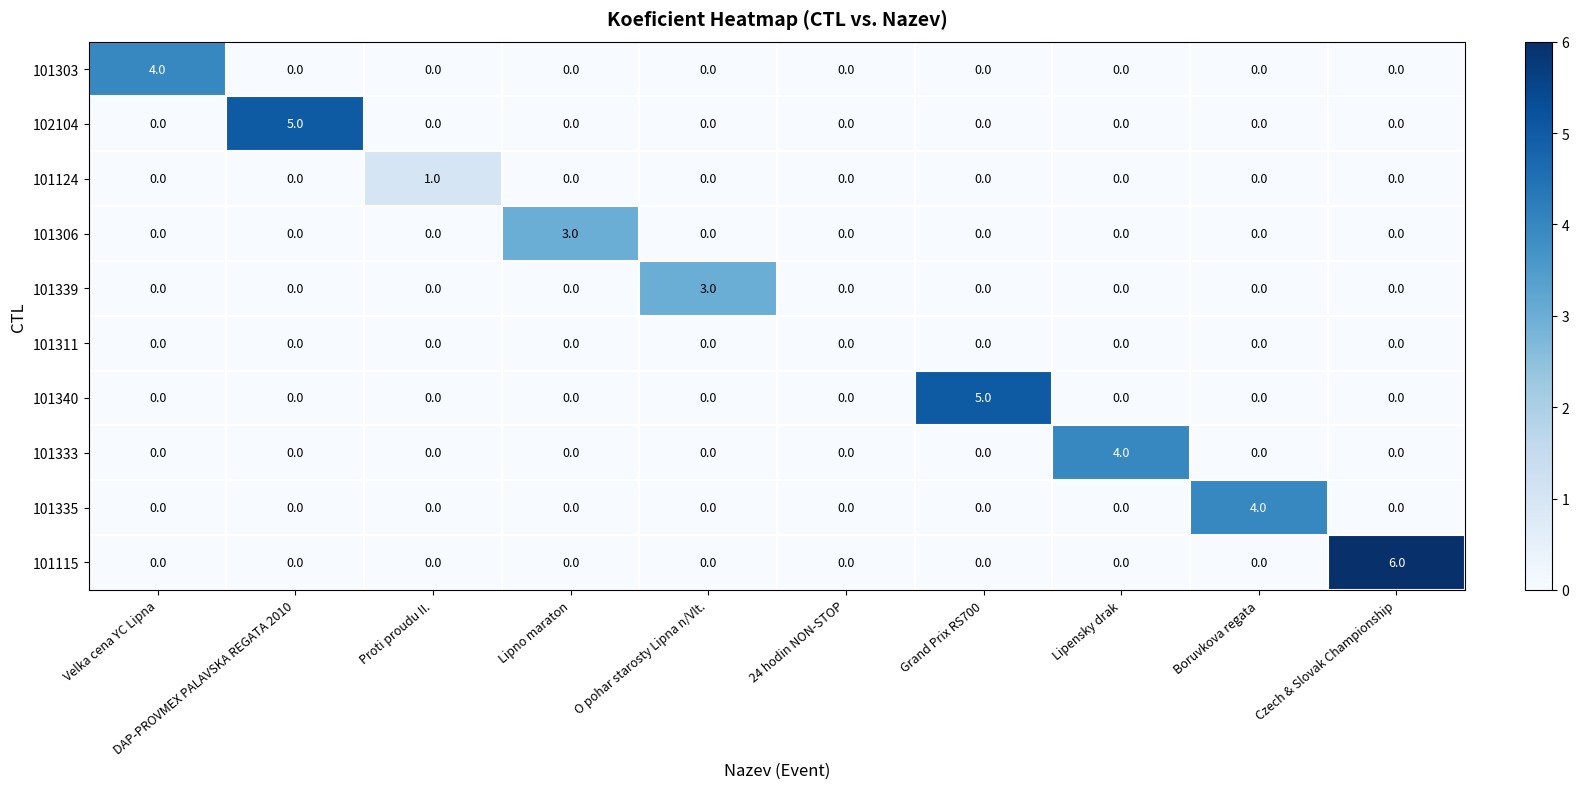

True or false: 101333 has a value of 0 at DAP-PROVMEX PALAVSKA REGATA 2010.

True